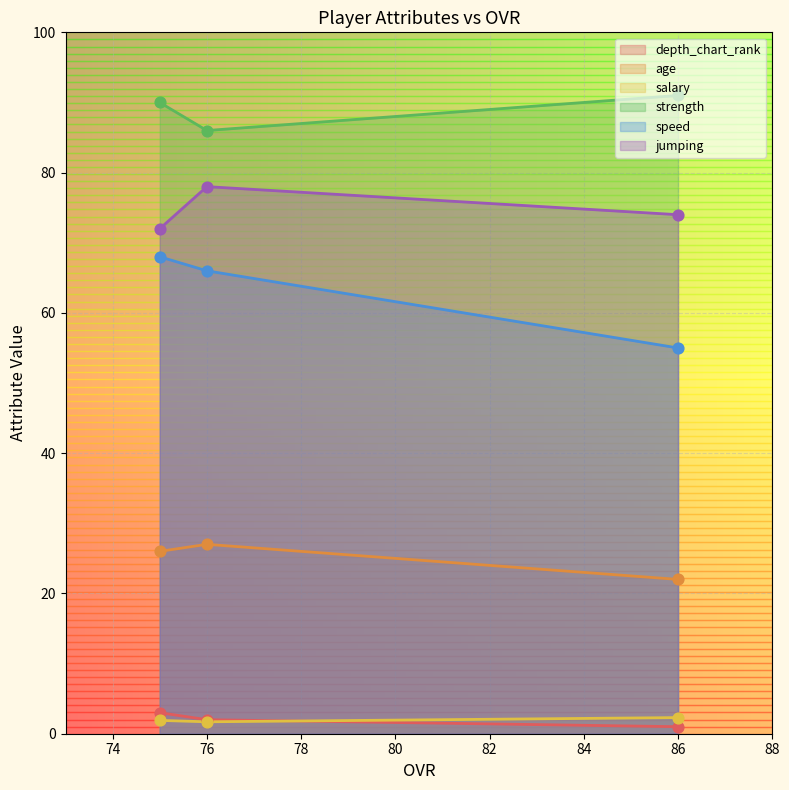

Is it true that jumping equals 74.0 at 86?

True